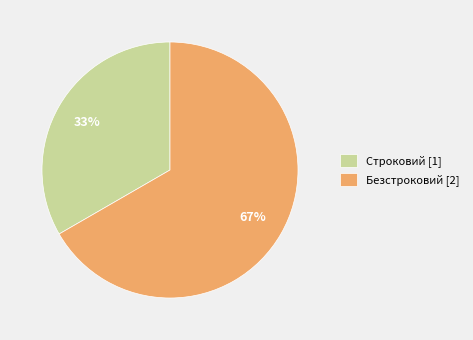

Does any single category account for the majority?

Yes